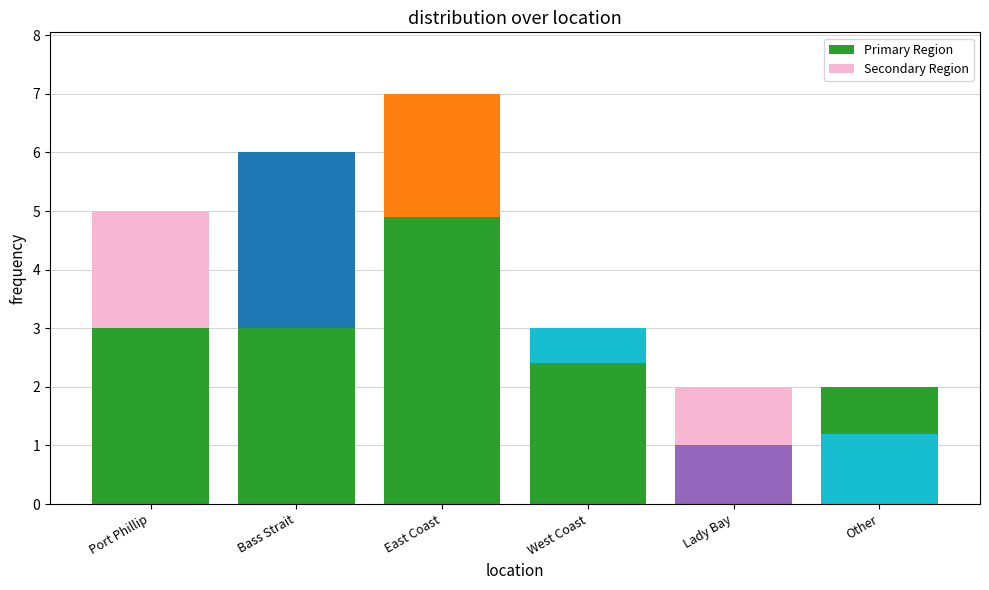

At which label does Primary Region first exceed 3?

East Coast